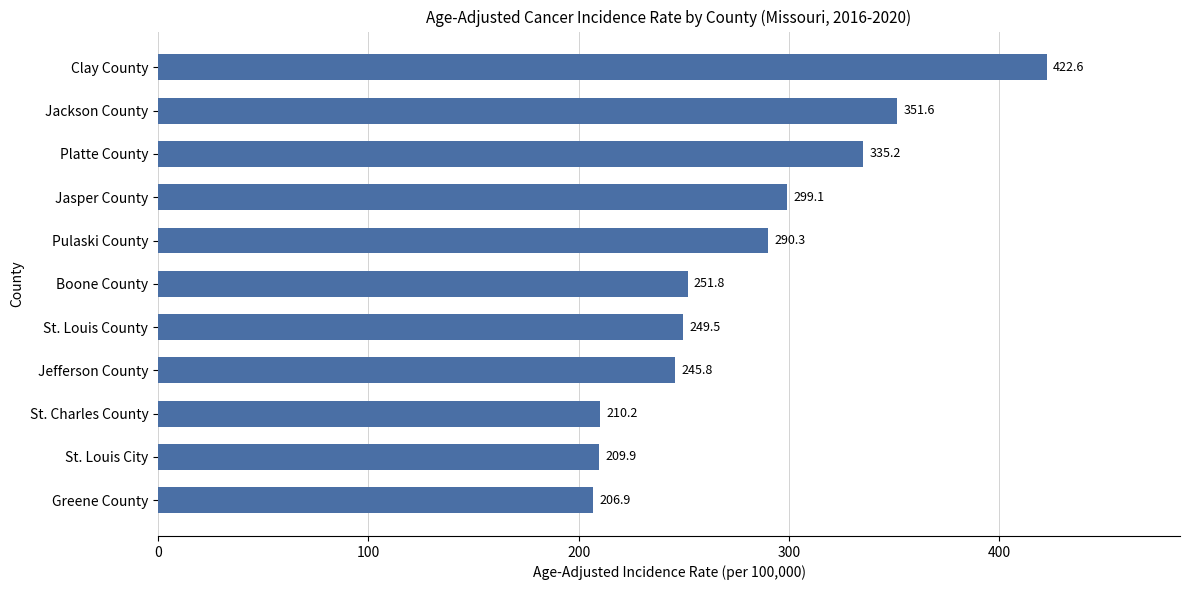

What is the change in value from Jackson County to St. Charles County?

-141.4